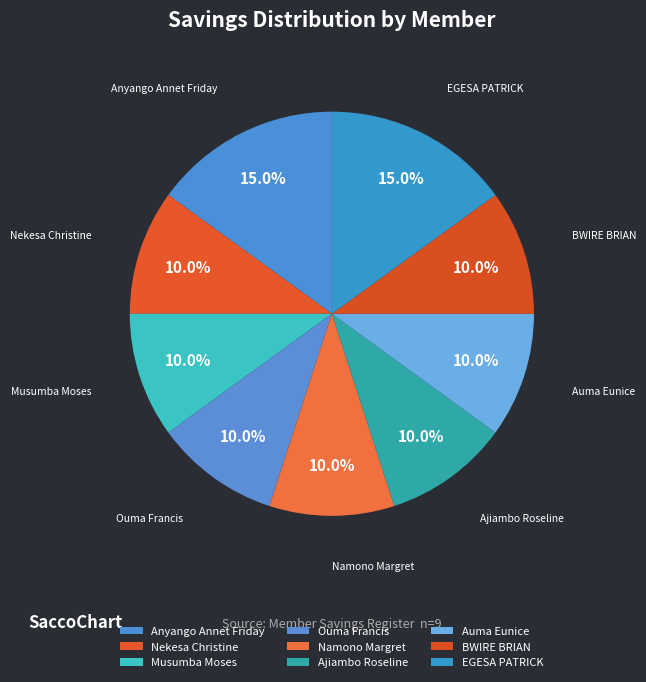

What percentage do EGESA PATRICK and Nekesa Christine together represent?

25.0%